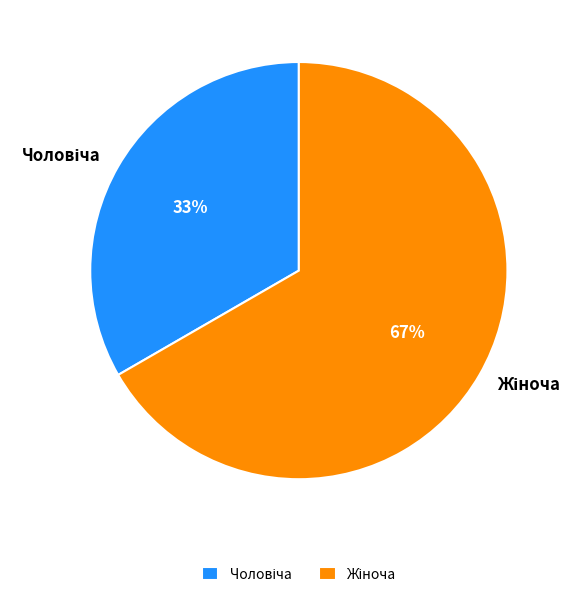

To the nearest percent, what is the average slice percentage?

50%